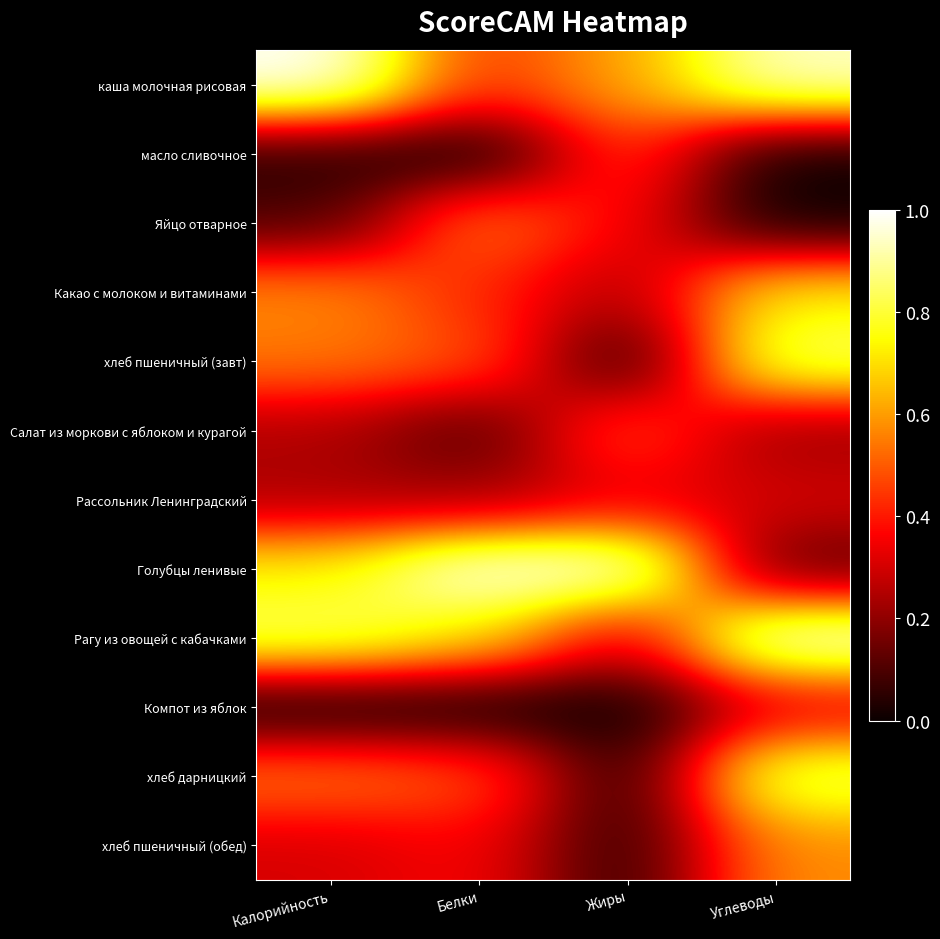

Rank the series by their maximum value, from highest to lowest.

каша молочная рисовая, Рагу из овощей с кабачками, Голубцы ленивые, хлеб пшеничный (завт), хлеб дарницкий, Какао с молоком и витаминами, хлеб пшеничный (обед), Яйцо отварное, Салат из моркови с яблоком и курагой, масло сливочное, Рассольник Ленинградский, Компот из яблок